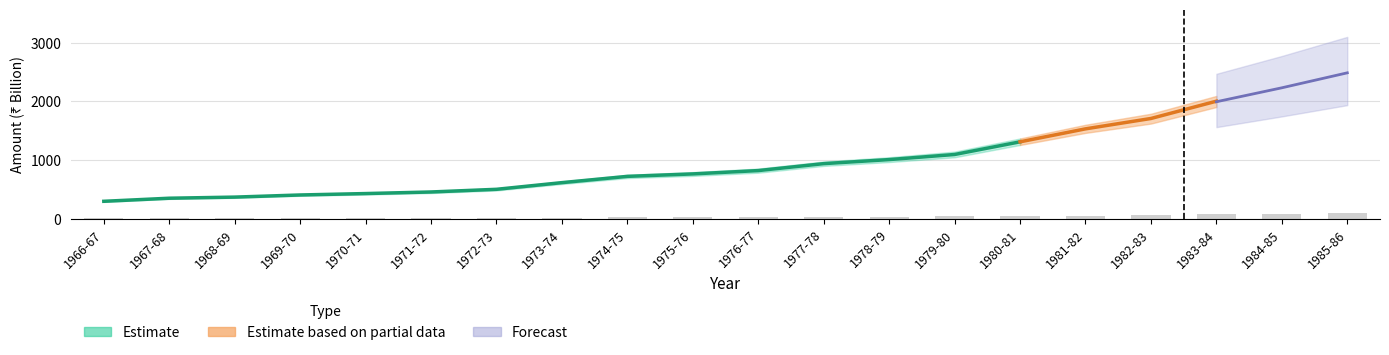

How many groups of bars are there?

20